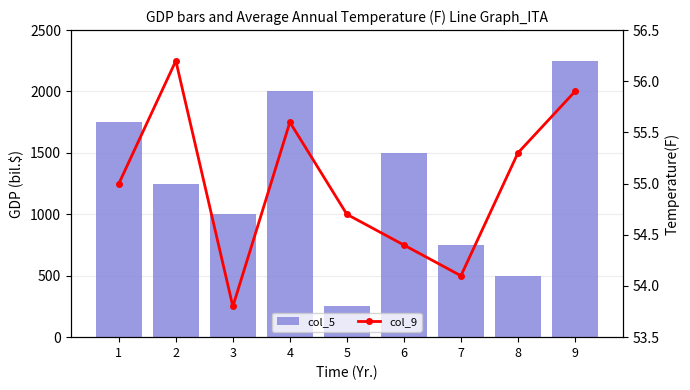

What is the value of the col_5 bar at the 9th from the left?

2250.0